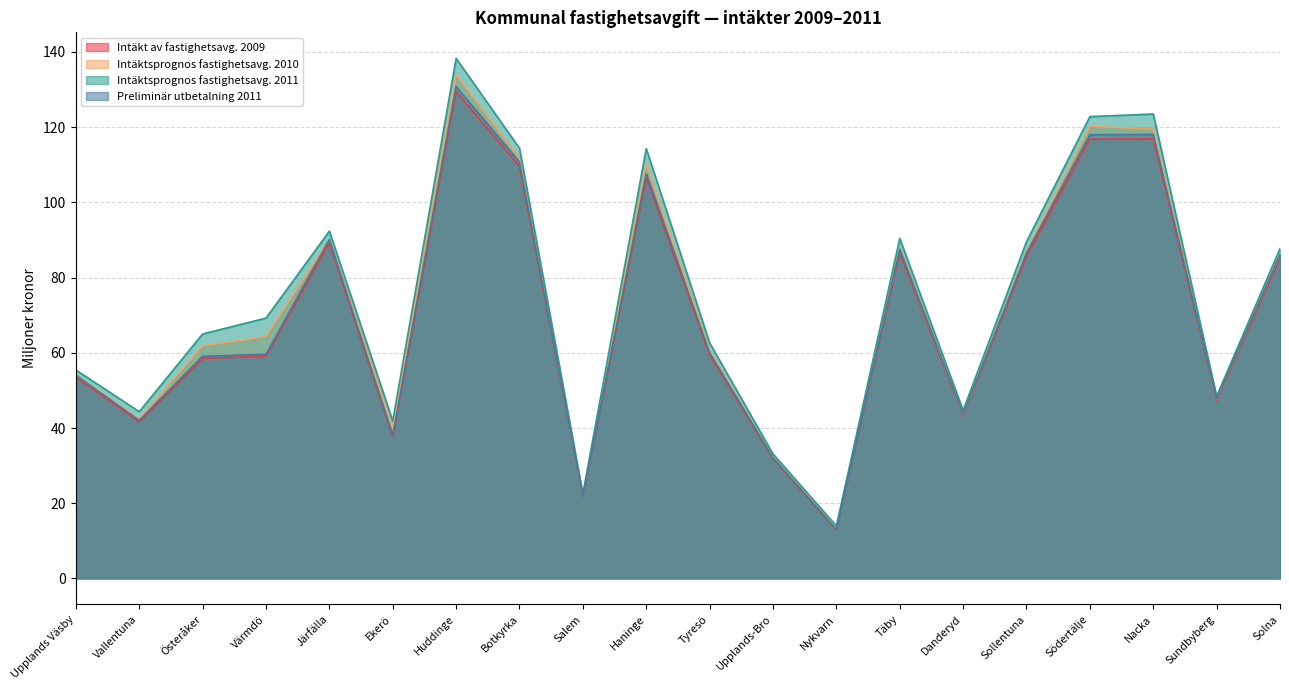

Rank the categories by Intäktsprognos fastighetsavg. 2011 value from highest to lowest.

Huddinge, Nacka, Södertälje, Botkyrka, Haninge, Järfälla, Täby, Sollentuna, Solna, Värmdö, Österåker, Tyresö, Upplands Väsby, Sundbyberg, Danderyd, Vallentuna, Ekerö, Upplands-Bro, Salem, Nykvarn